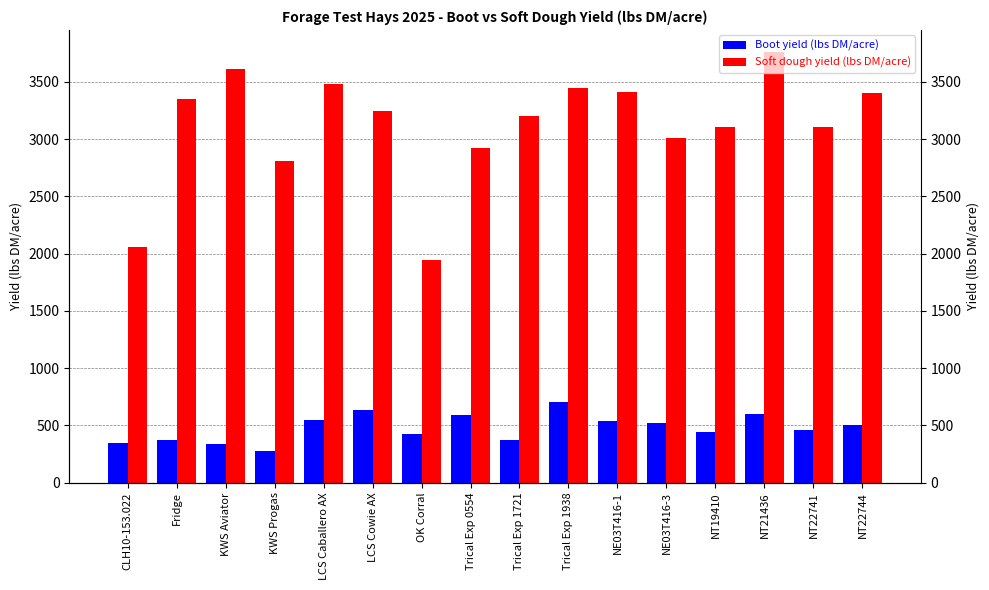

What is the sum of all Soft dough yield (lbs DM/acre) values?

49886.0